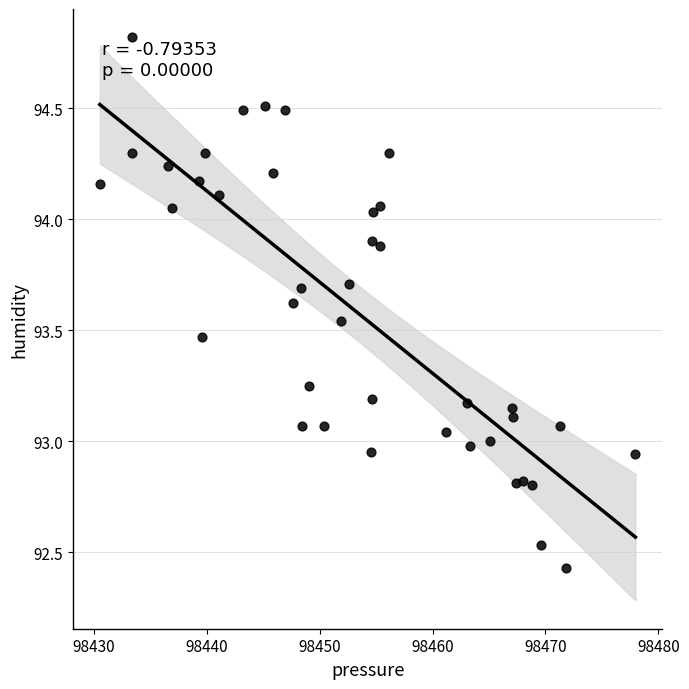

What is the range of Y values (max minus min)?

2.4